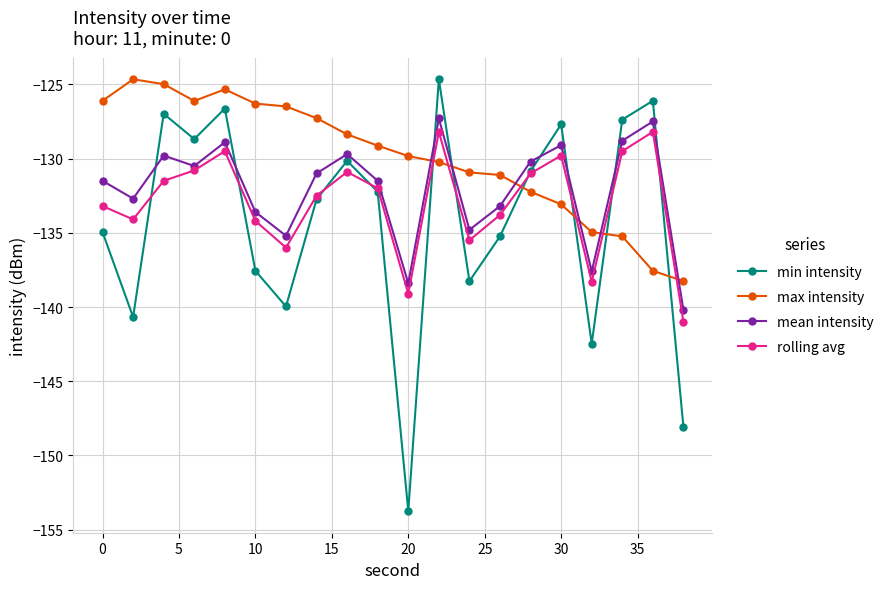

How many distinct data groups are displayed?

4